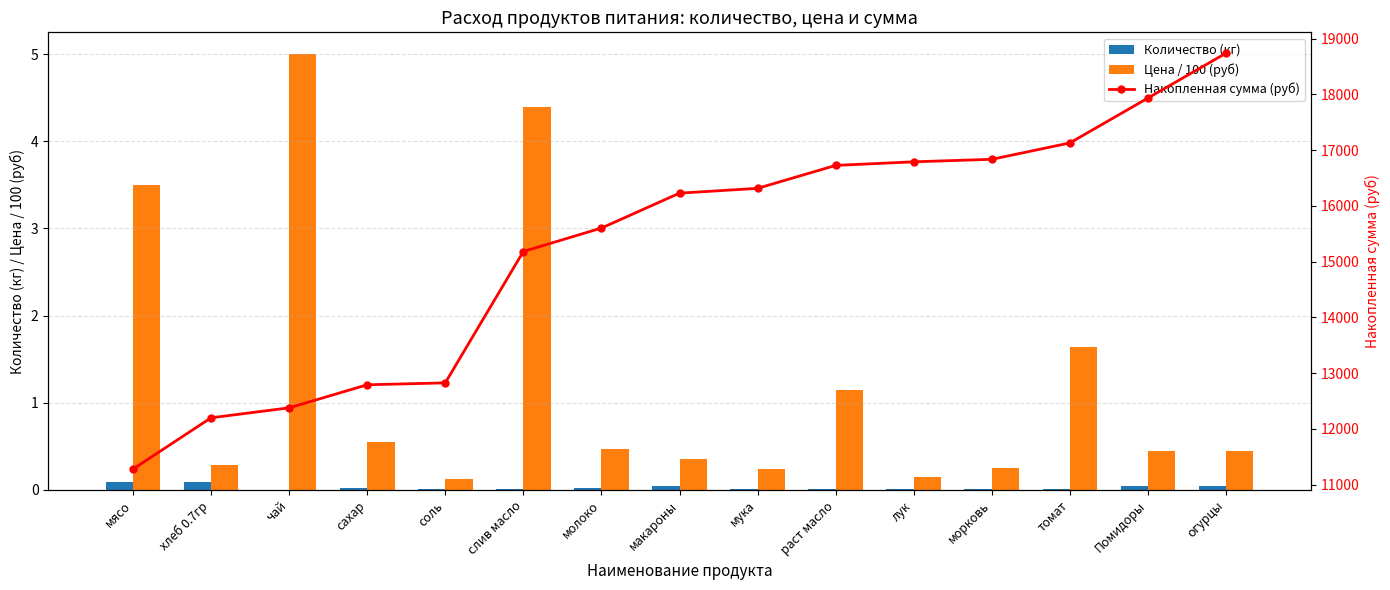

At Помидоры, list the series in order from smallest to largest.

Количество (кг), Цена / 100 (руб), Накопленная сумма (руб)